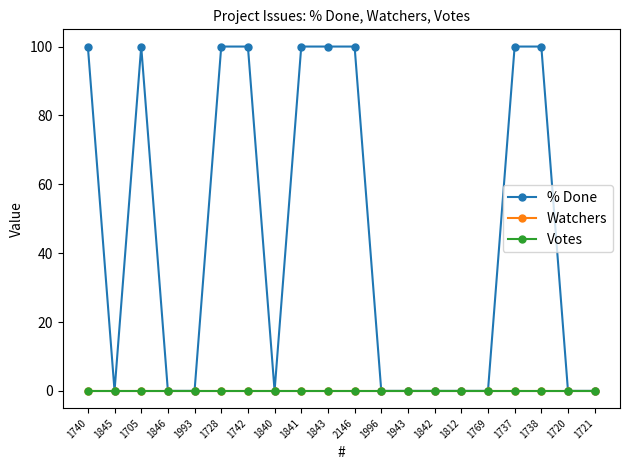

Is this an area chart (filled region under the line)?

No